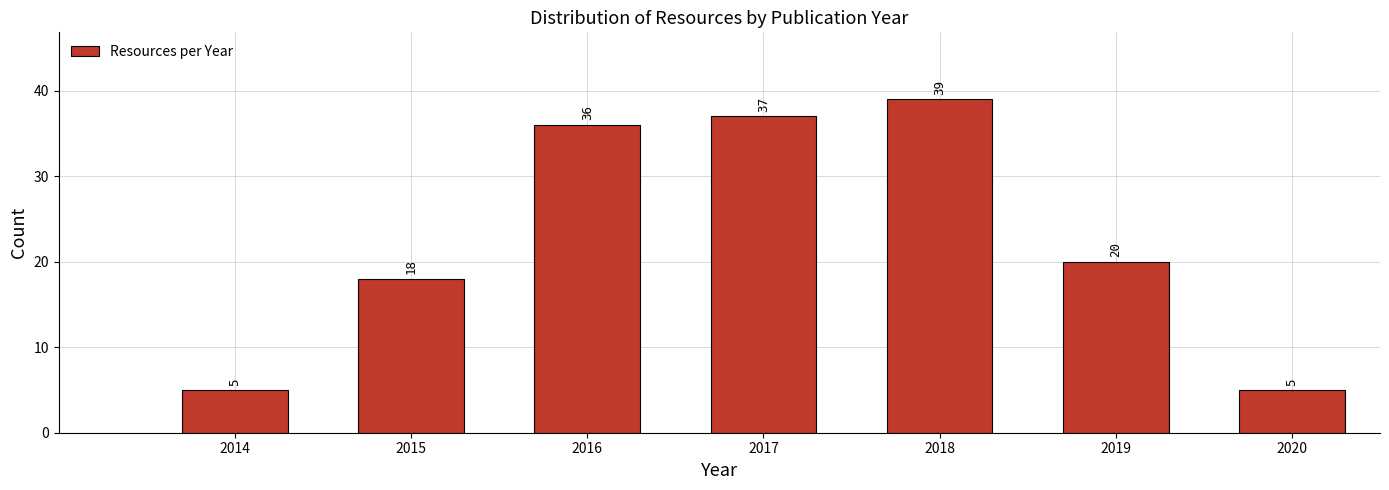

Reading left to right, what are all the values shown in this chart?

2014=5	2015=18	2016=36	2017=37	2018=39	2019=20	2020=5